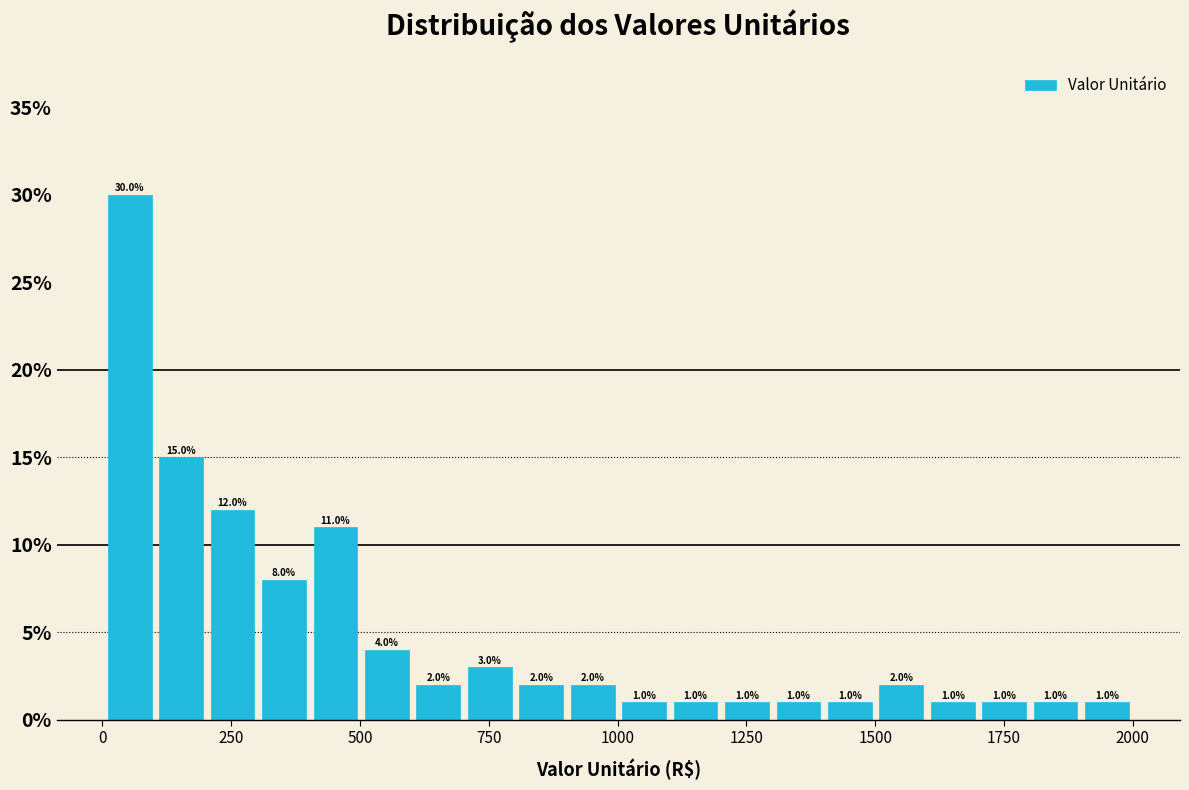

Read against the x-axis, roughly where is the centre of the tallest bar?

50